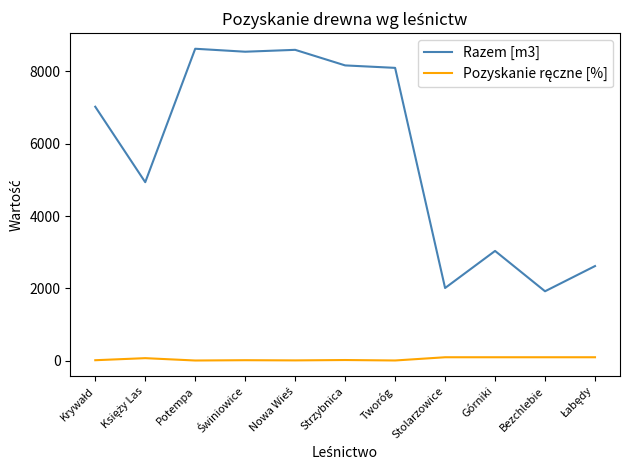

Which series has the largest total across all categories?

Razem [m3]